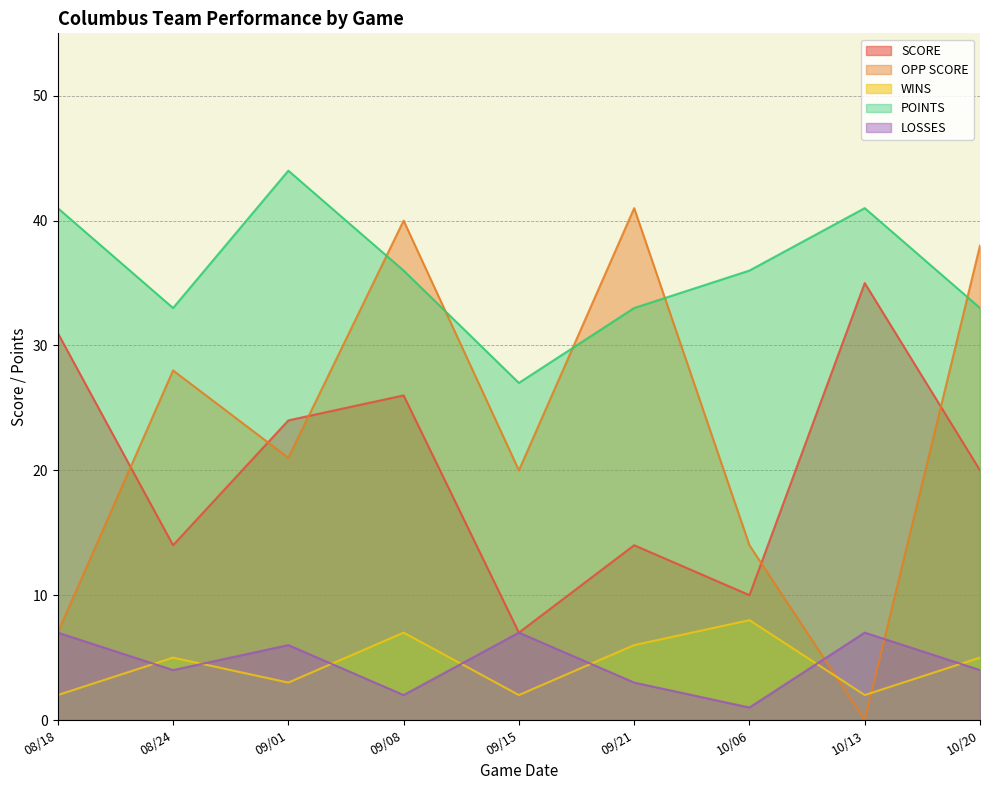

Is the value of WINS at 09/01 greater than the value of LOSSES at 08/18?

No